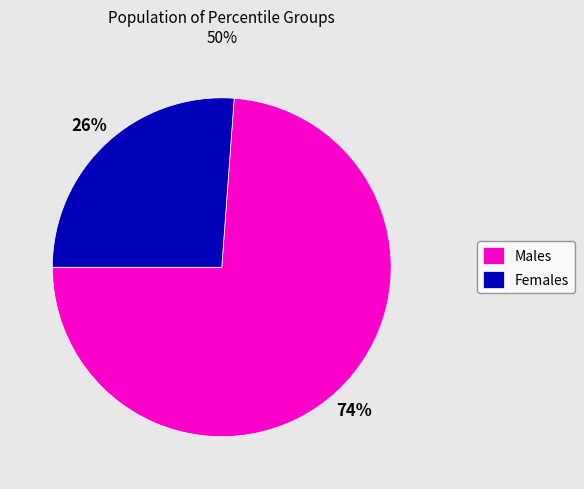

Do Females and Males together represent more than half of the pie?

Yes